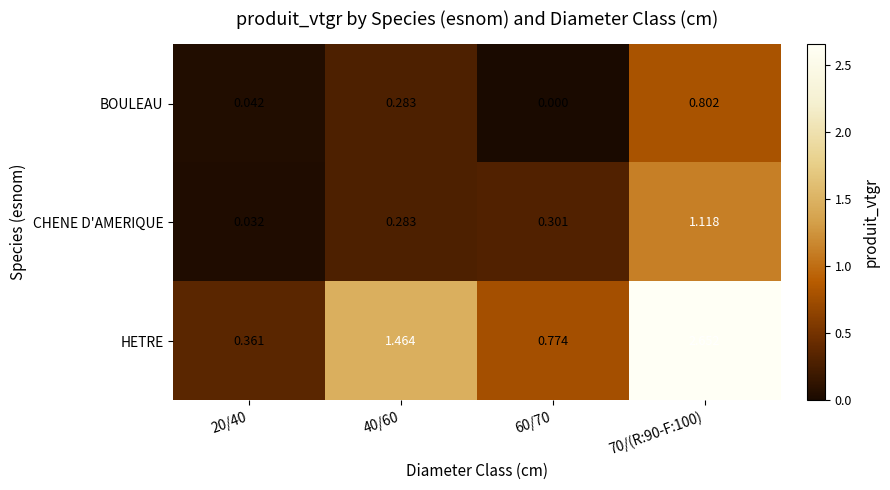

Which series has the largest total across all categories?

HETRE